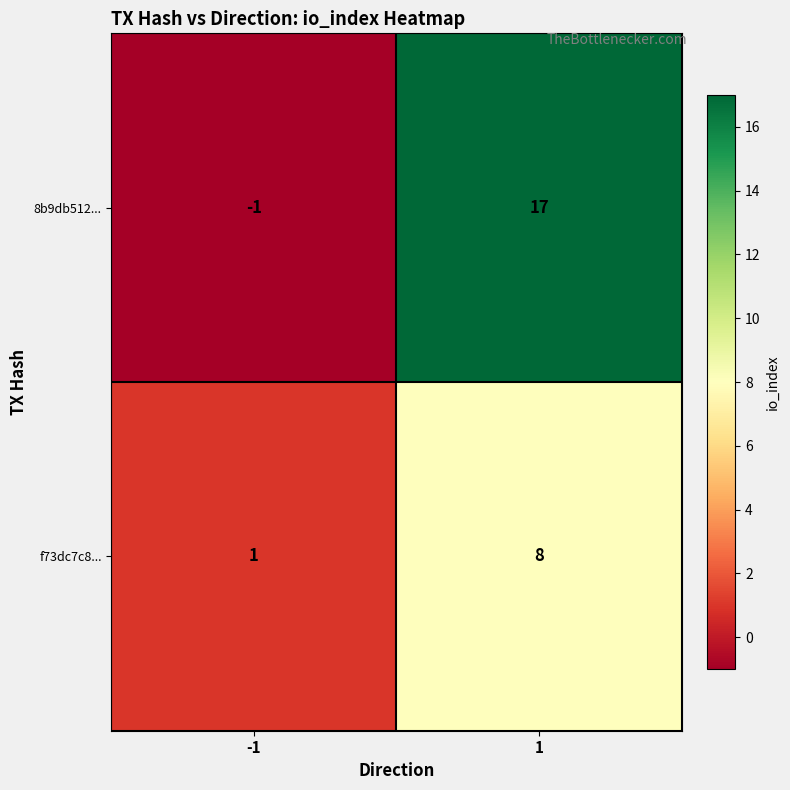

Rank the series by their average value, from highest to lowest.

8b9db512..., f73dc7c8...